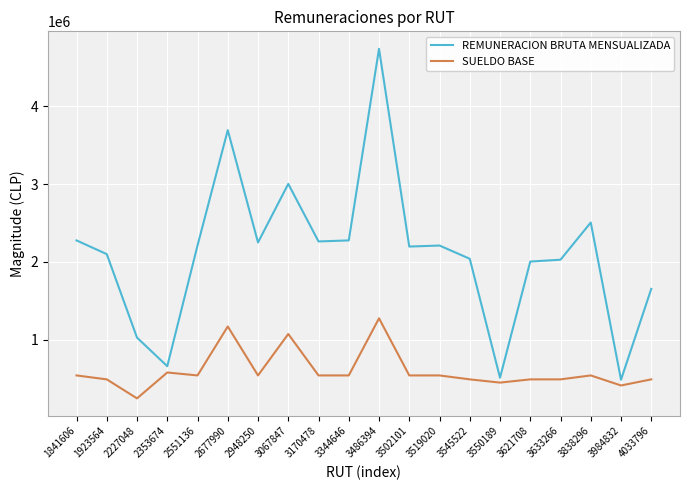

True or false: REMUNERACION BRUTA MENSUALIZADA and SUELDO BASE intersect in this chart.

False